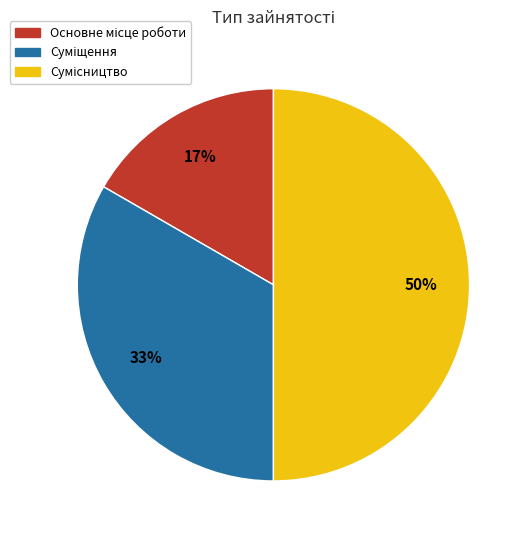

To the nearest percent, what is the difference between the largest and smallest slice percentages?

33%